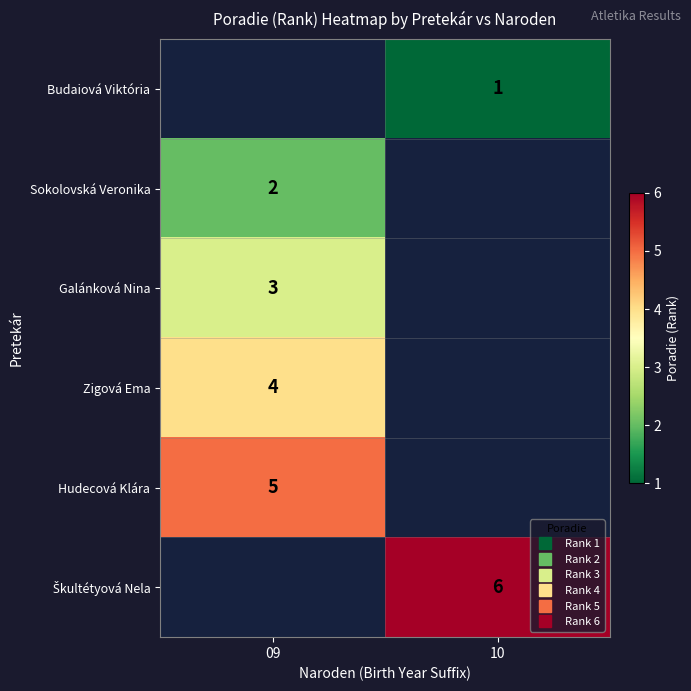

Between 09 and 10, which is larger?

10